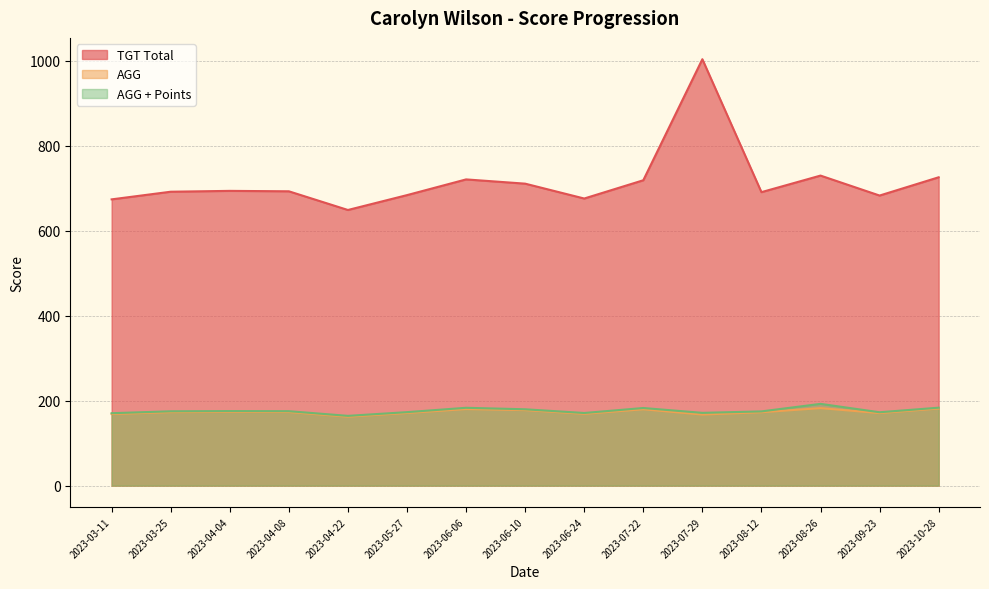

At 2023-05-27, list the series in order from smallest to largest.

AGG, AGG + Points, TGT Total